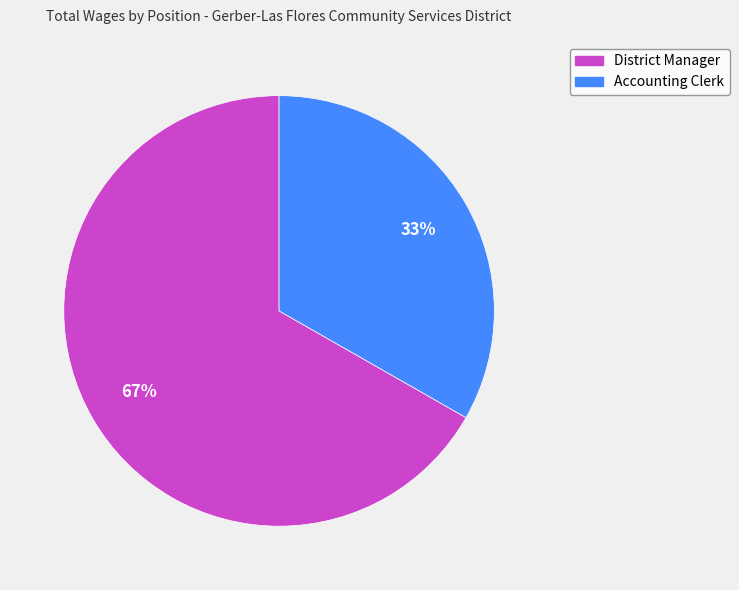

To the nearest percent, what percentage of the pie is Accounting Clerk?

33%